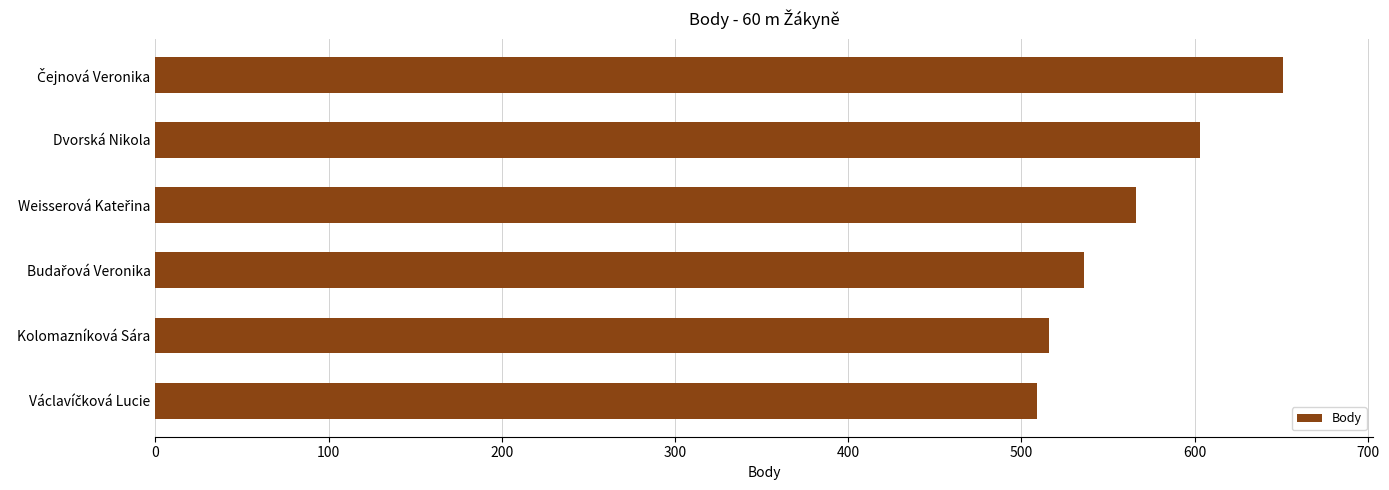

What is the value of the 3rd bar from the top?

566